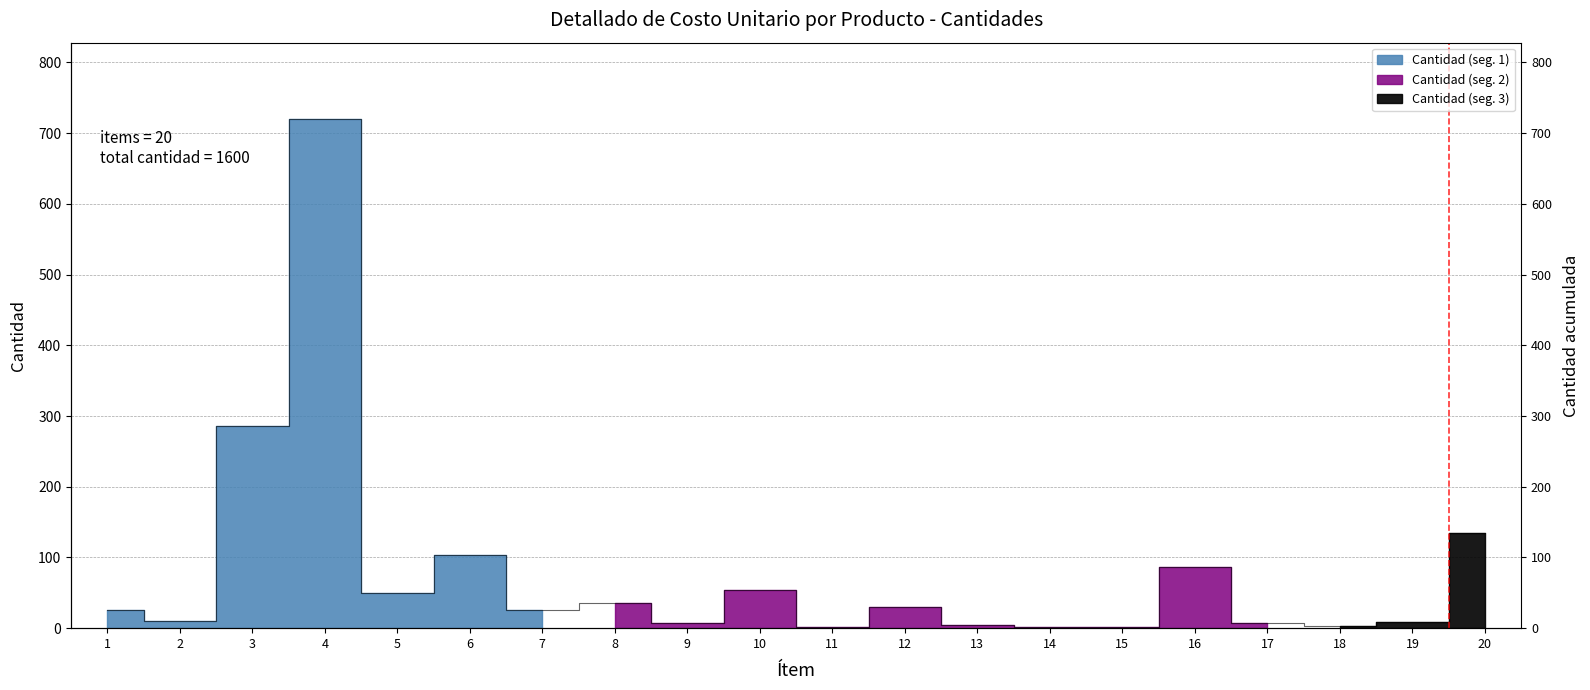

Reading left to right, transcribe all the data shown in this chart.

1=26	2=10	3=286	4=720	5=50	6=104	7=26	8=36	9=8	10=54	11=2	12=30	13=5	14=1	15=1	16=87	17=7	18=3	19=9	20=135